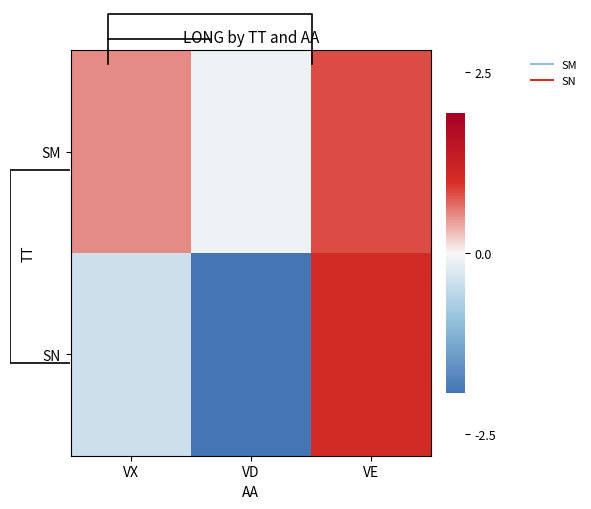

How many series are shown in this chart?

2